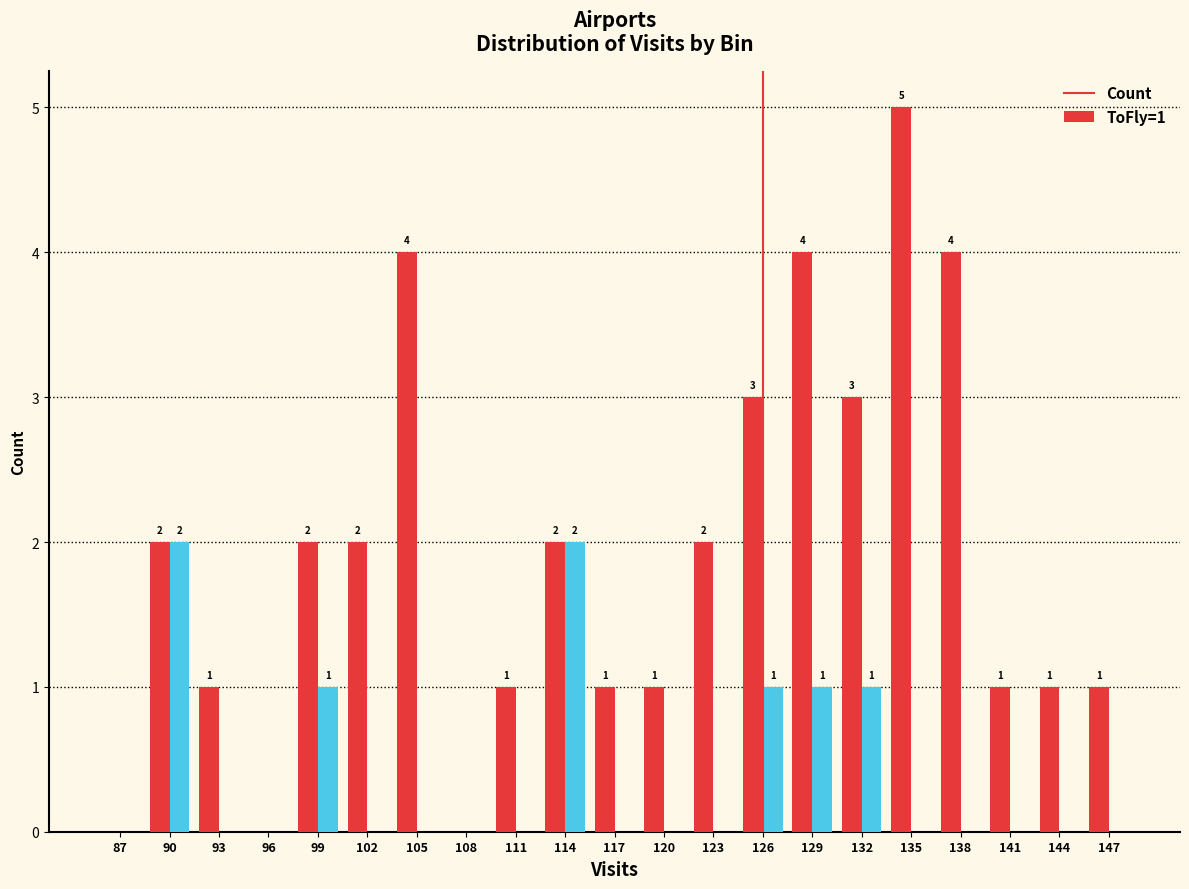

What is the sum of the Count values at 99 and 126?

5